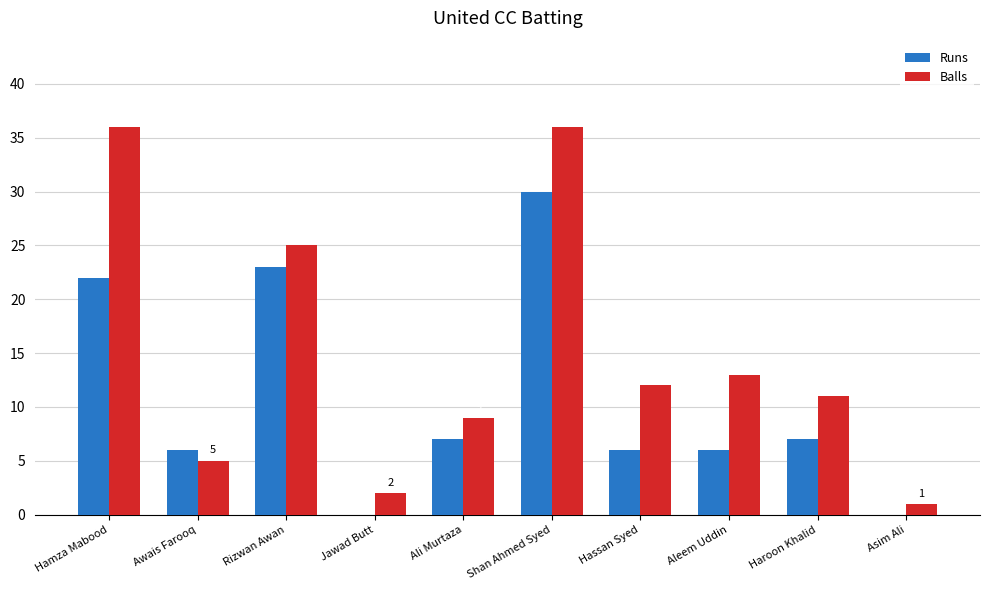

How many distinct data groups are displayed?

2